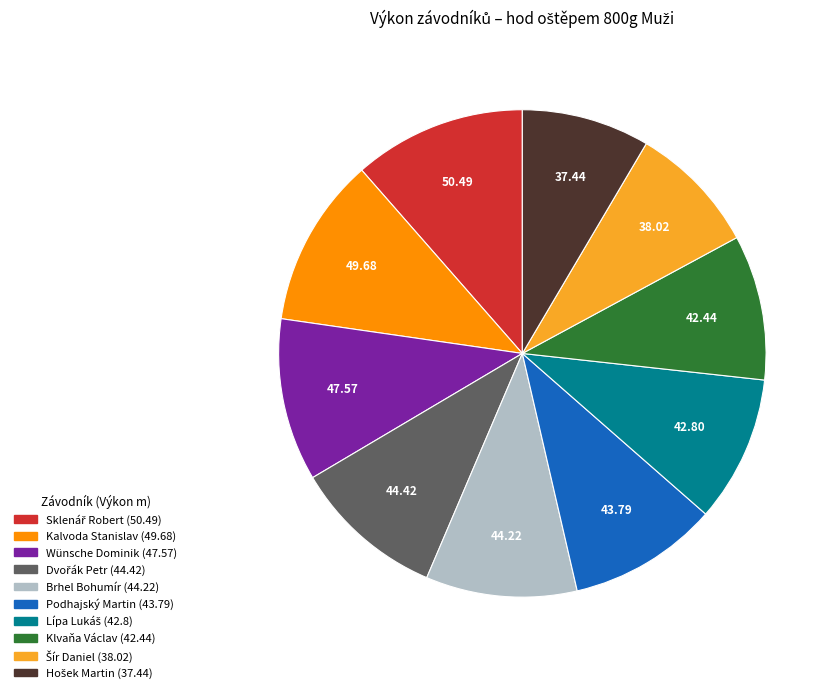

Is there a majority slice in this chart?

No